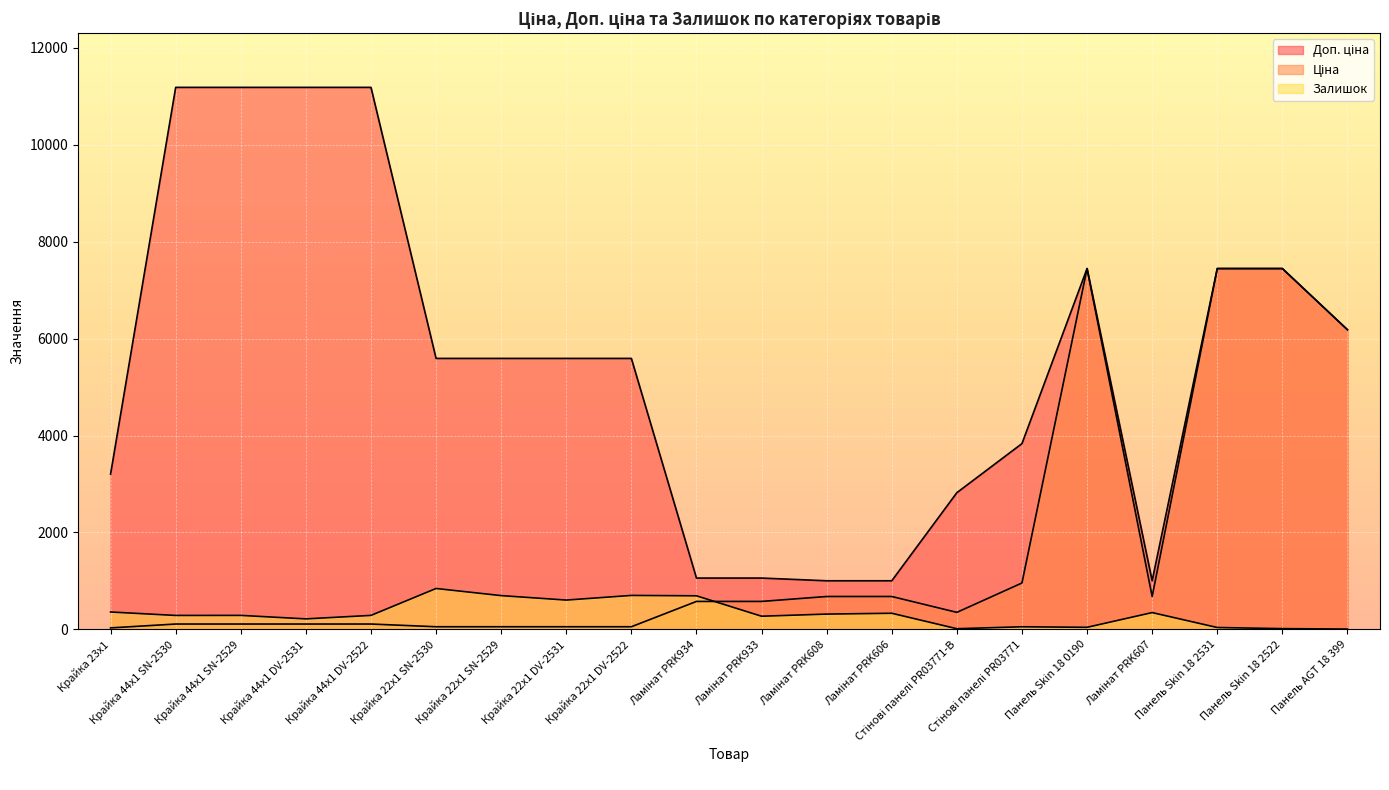

True or false: Ціна has a value of 55.9 at Крайка 22x1 SN-2530.

True